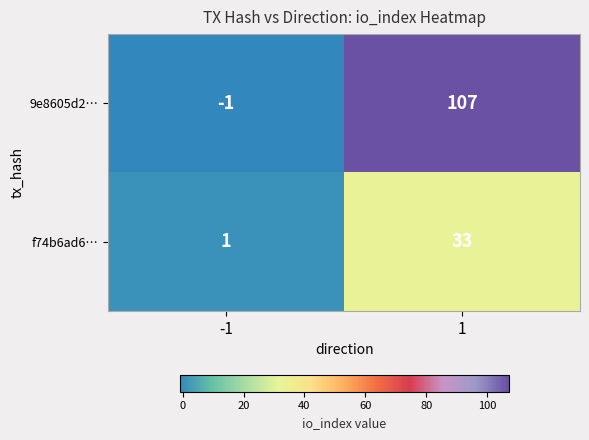

What is the difference between the maximum and minimum values in the f74b6ad6… series?

32